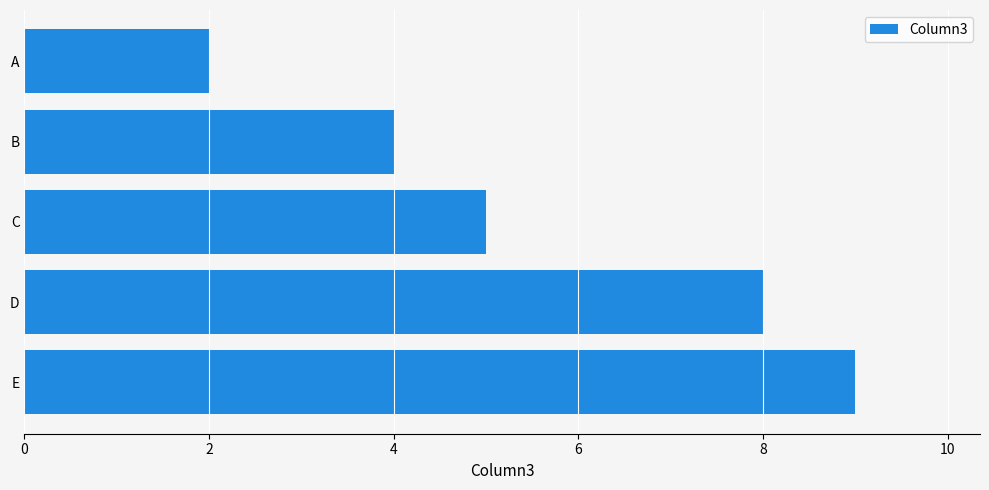

Does the chart contain stacked bars?

No